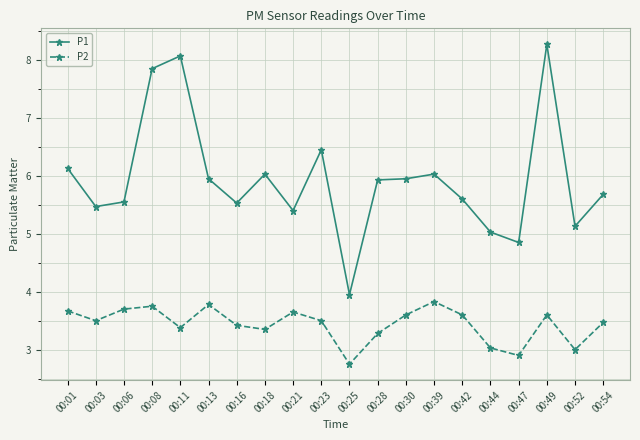

True or false: P1 and P2 intersect in this chart.

False